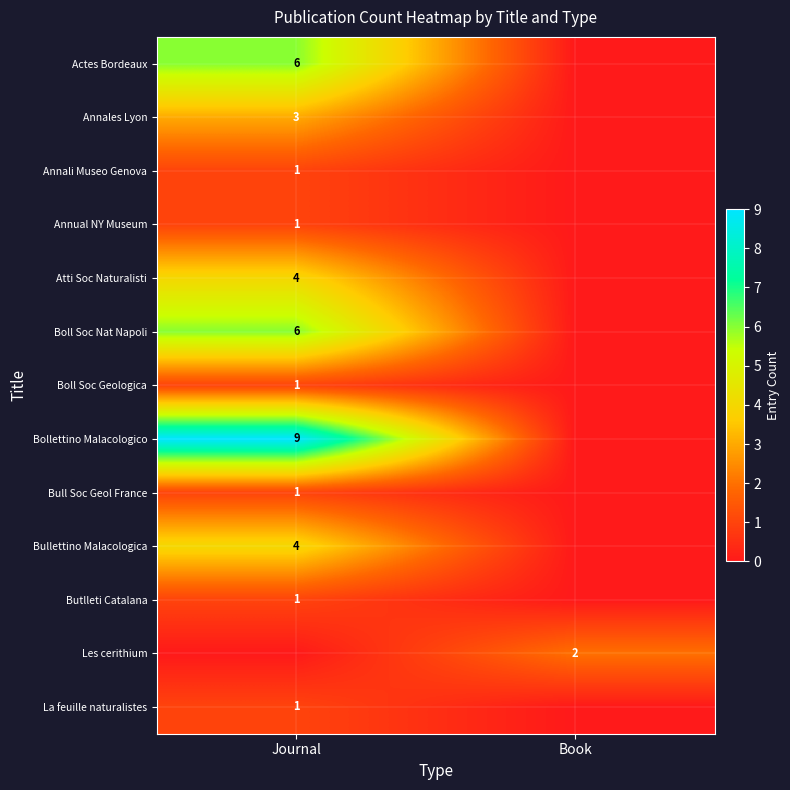

Is it true that Boll Soc Geologica equals 1 at Journal?

True